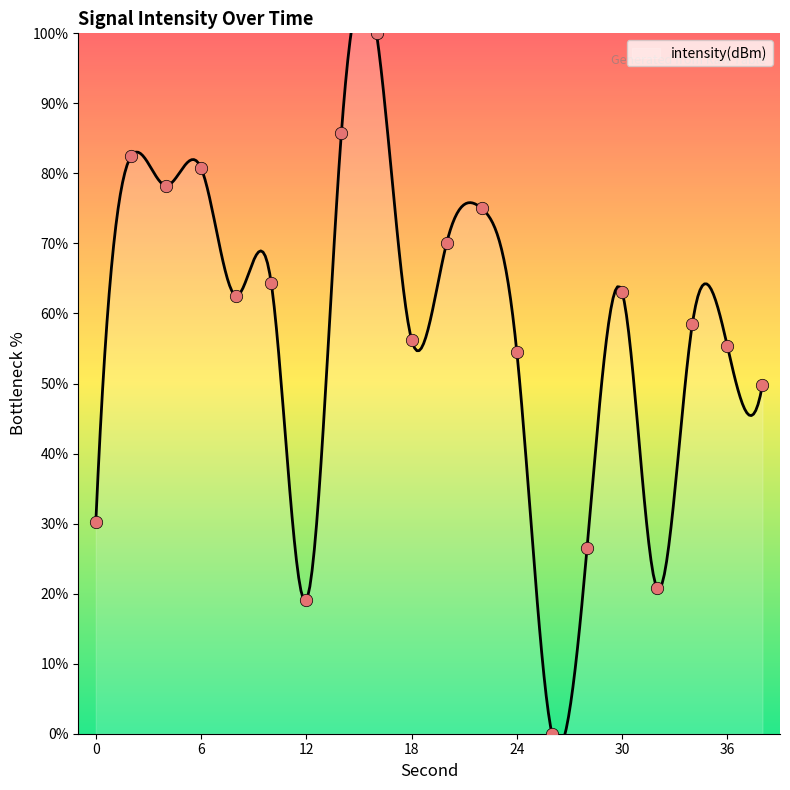

What is the change in value from 20 to 36?

-14.8